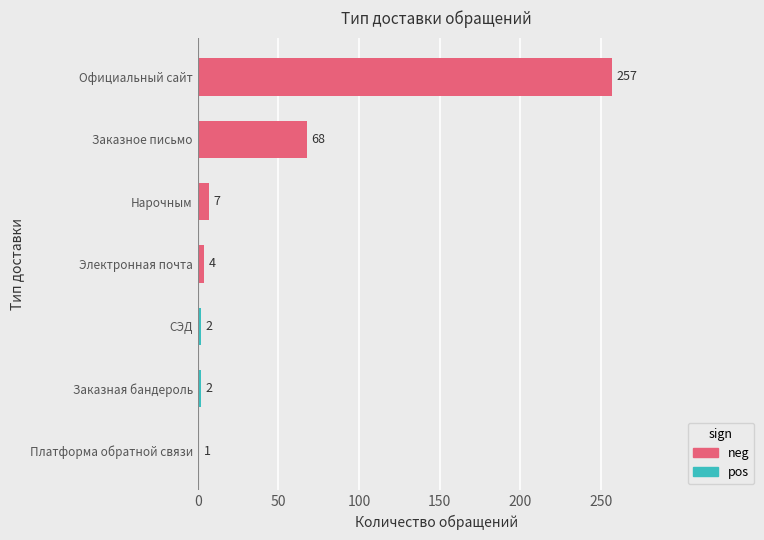

At which label is the value closest to 129?

Заказное письмо